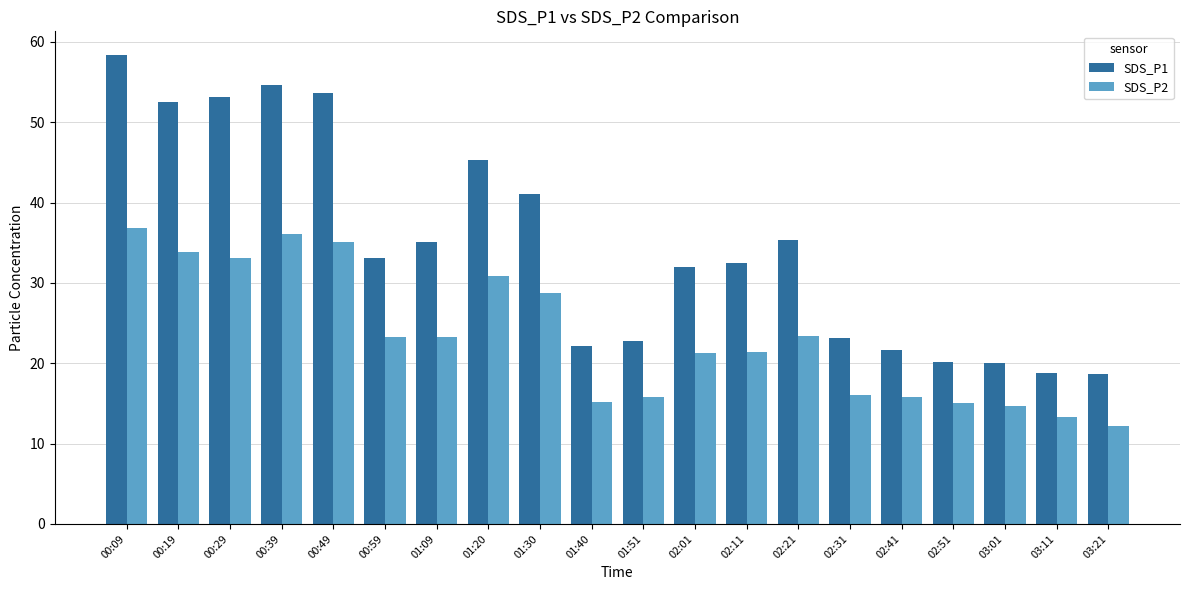

The value of SDS_P2 at 01:30 is 41.3. True or false?

False